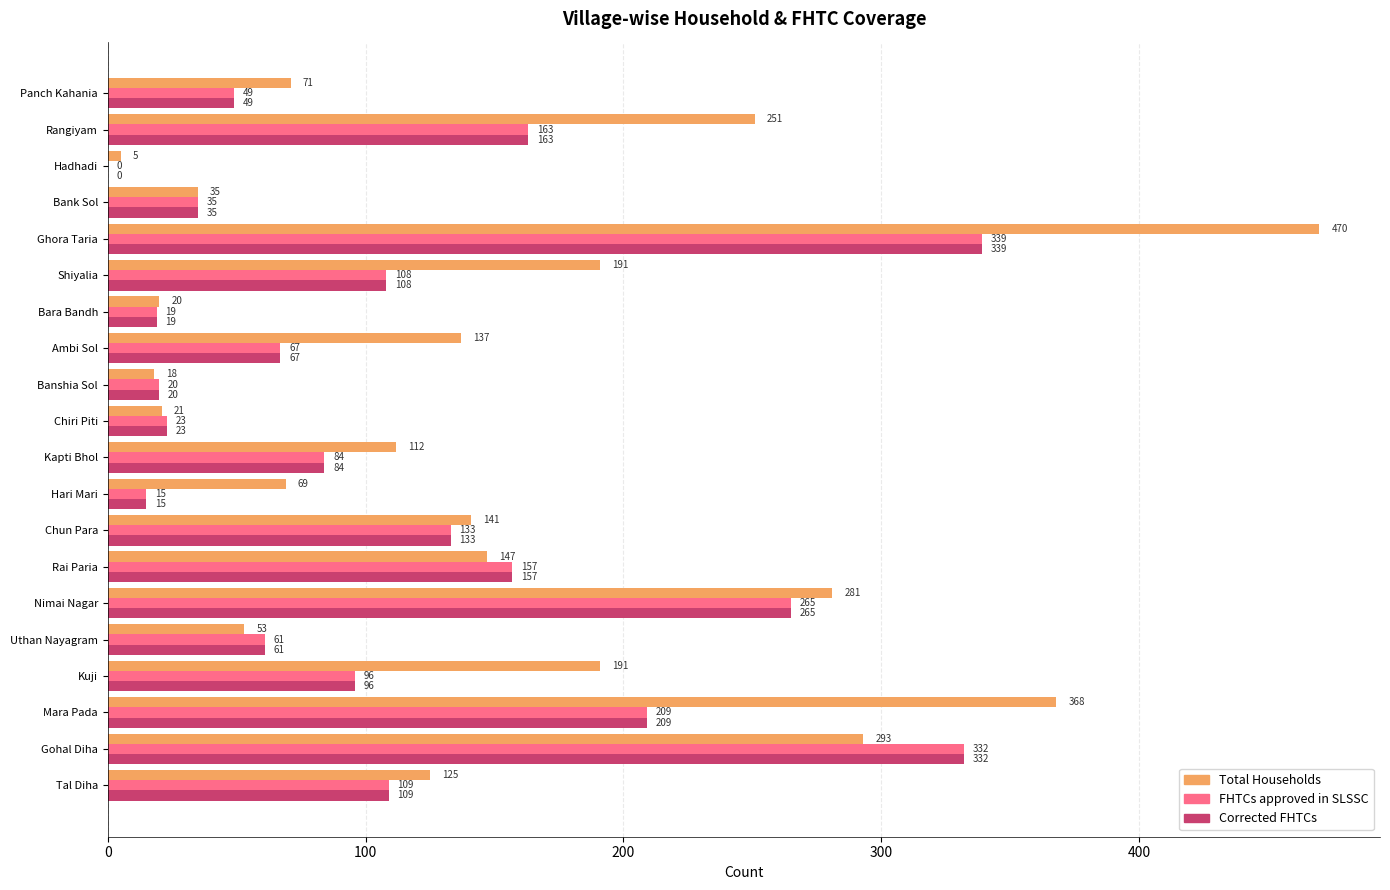

How many series are shown in this chart?

3